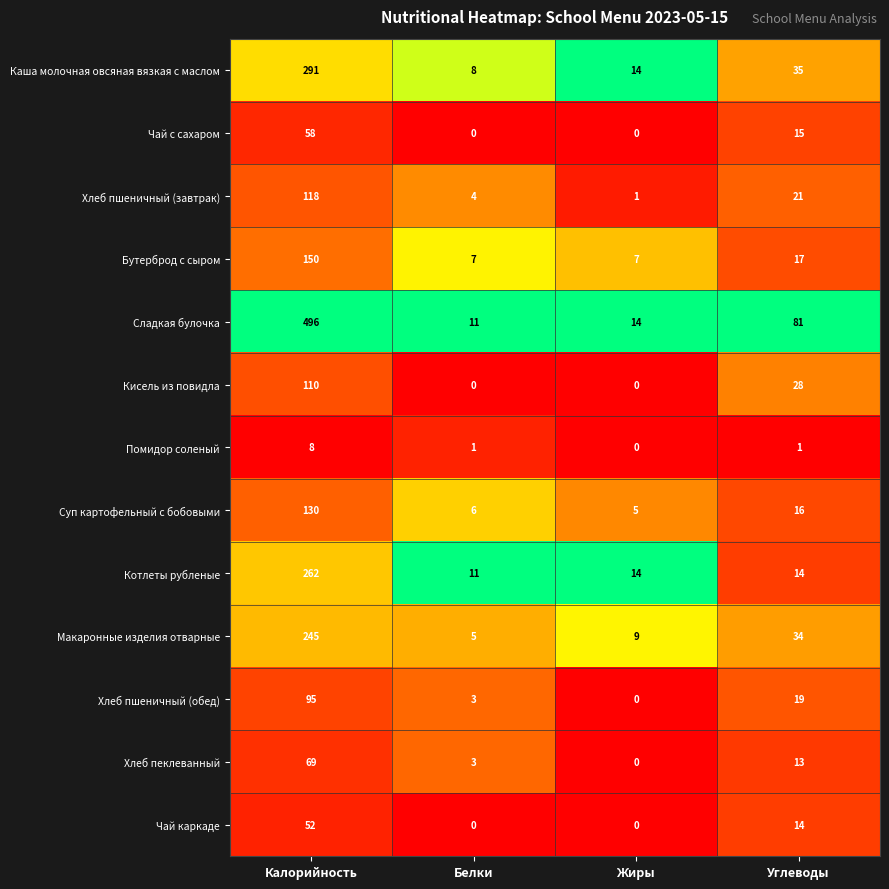

The value of Кисель из повидла at Жиры is -74. True or false?

False